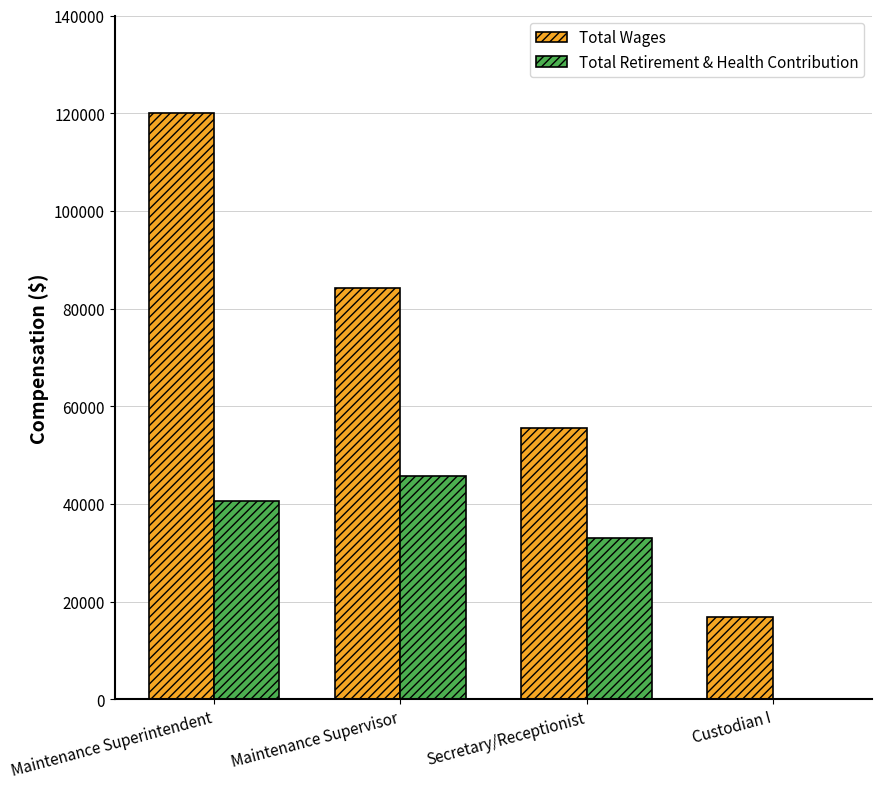

Where is Total Wages nearest to the value 68379?

Secretary/Receptionist